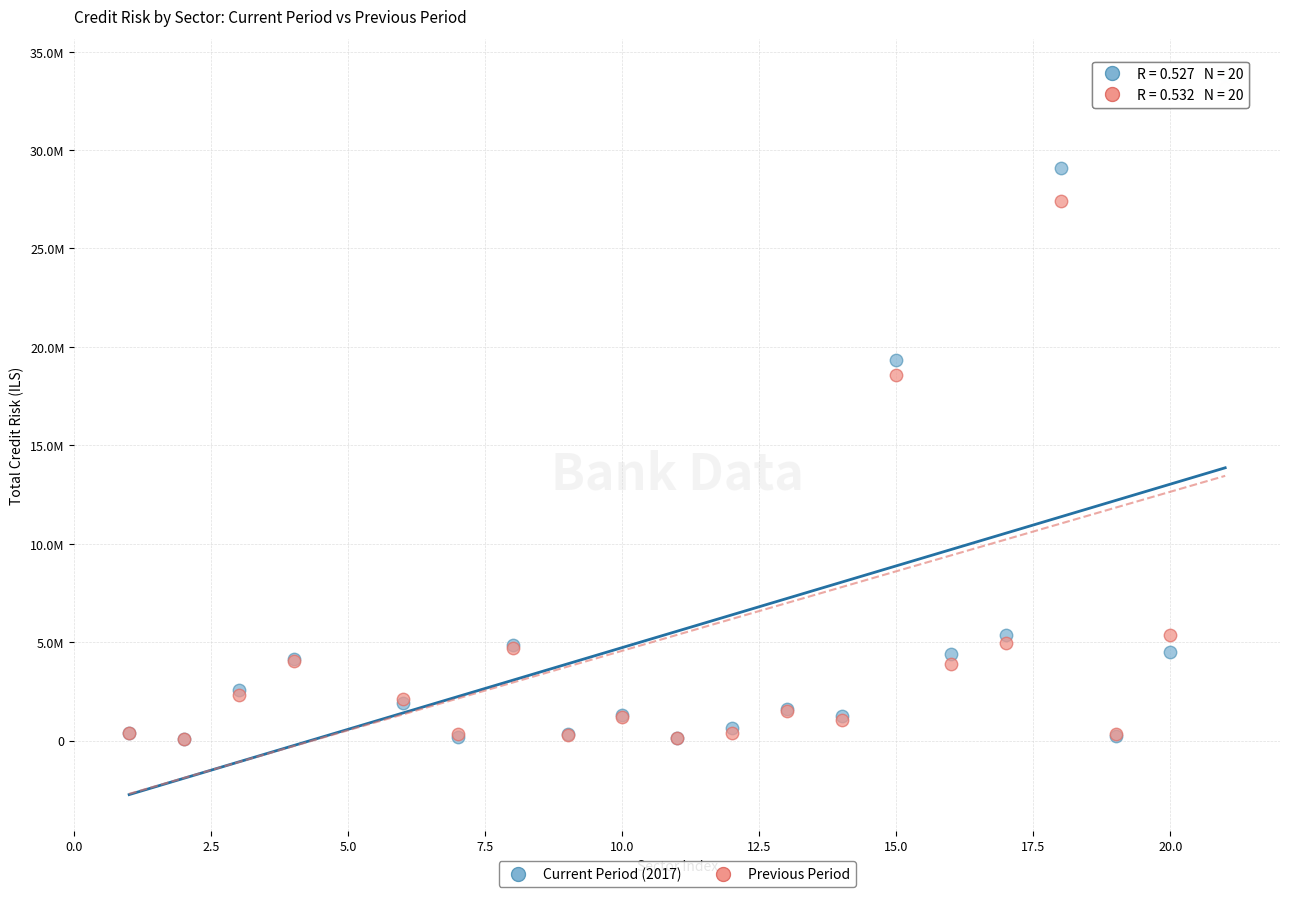

What are all the series names shown in the legend?

Current Period (2017), Previous Period